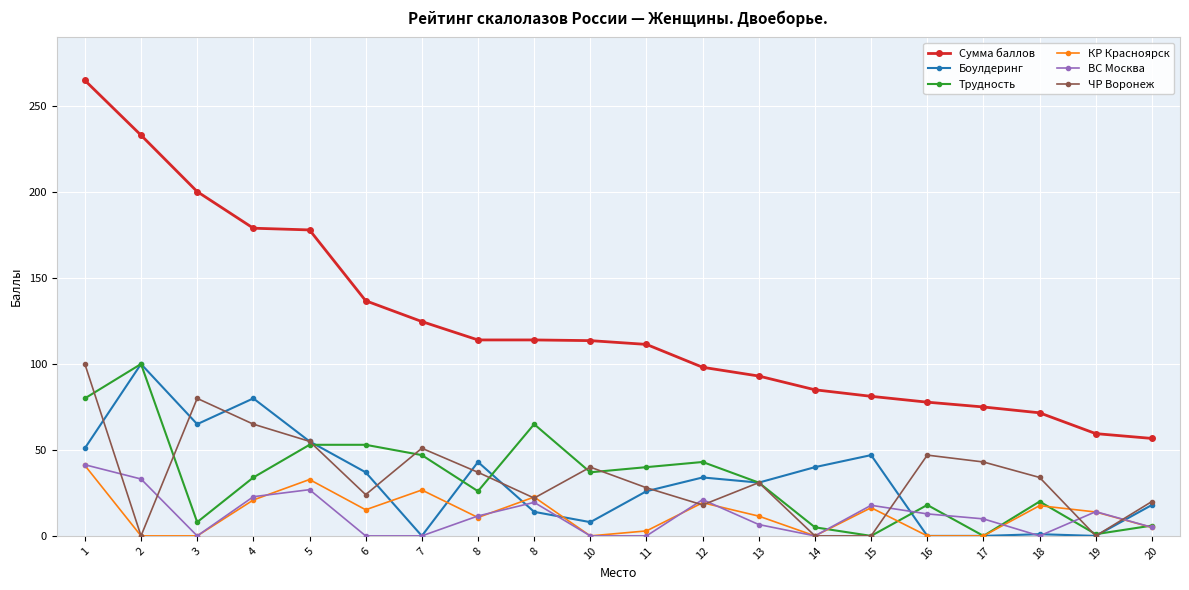

Between 16 and 19, which series saw the biggest shift?

ЧР Воронеж